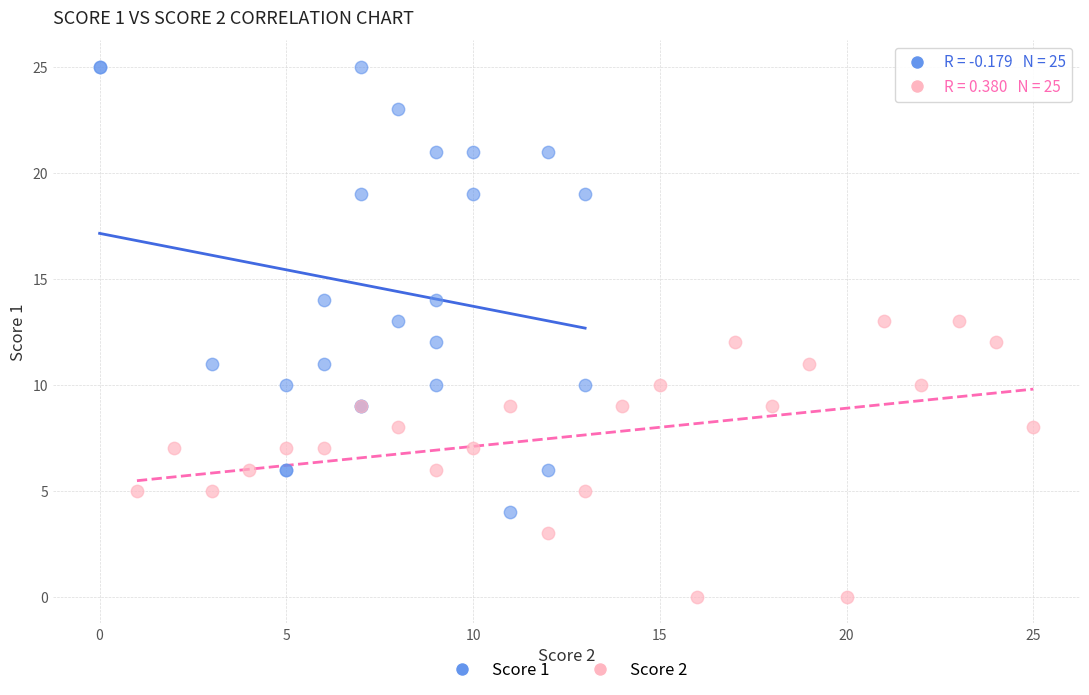

Which series contains the highest Y value?

Score 1